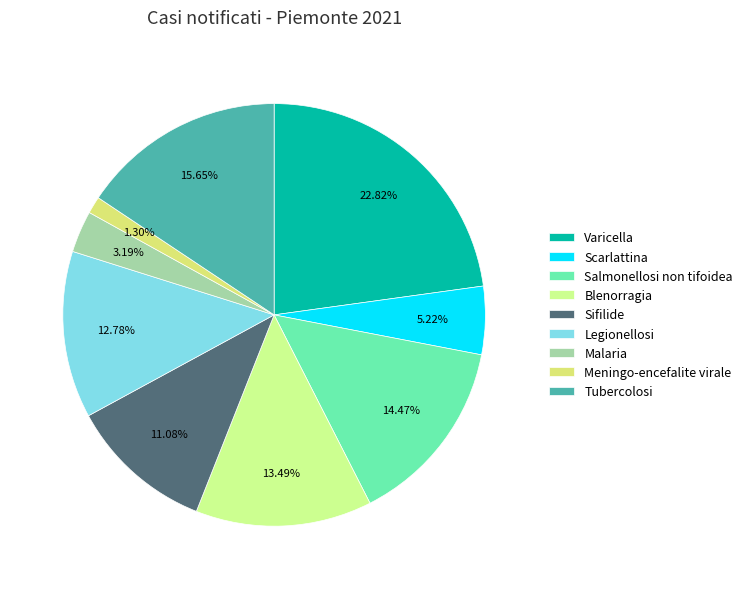

What is the change in value from Scarlattina to Sifilide?

+90